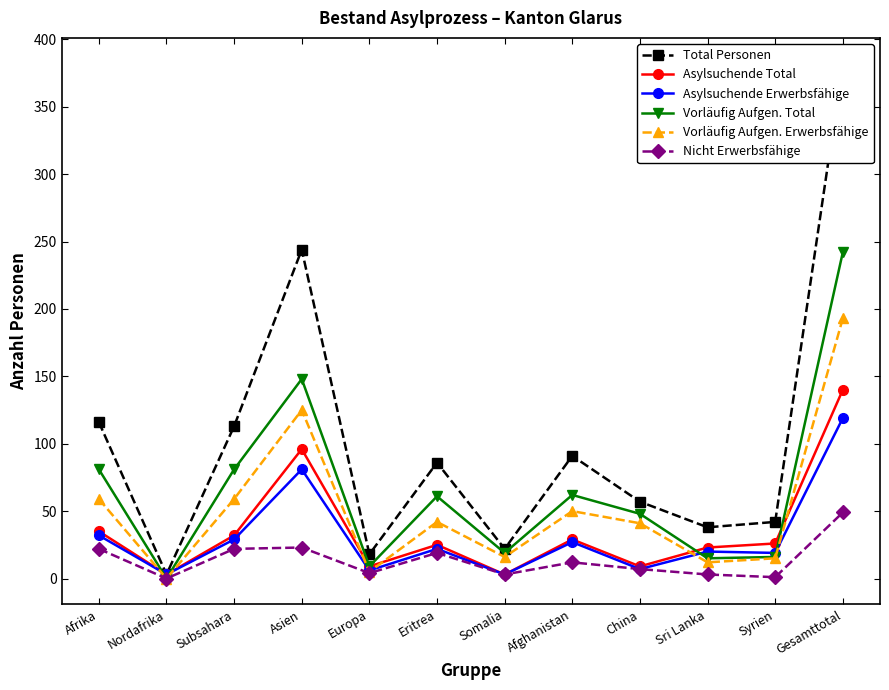

The value of Asylsuchende Erwerbsfähige at Eritrea is 37. True or false?

False